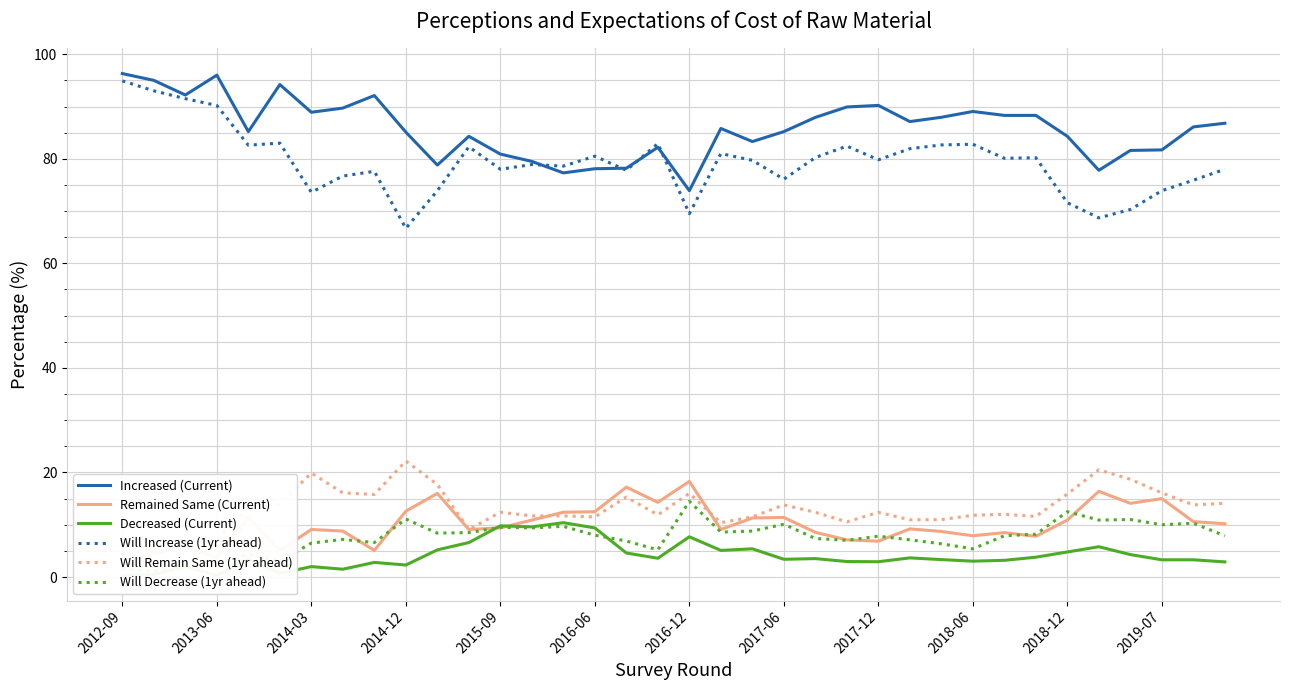

Which series has the widest spread of values?

Will Increase (1yr ahead)